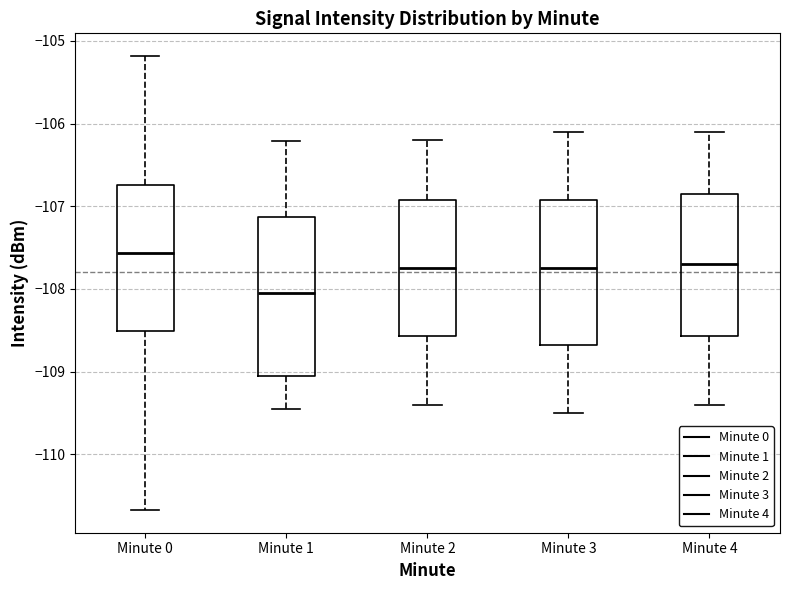

Reading left to right, read every box against the y-axis: the position of its median line, the range the box covers, and the ends of its whiskers. The values are not printed on the chart, so give them approximately, as read against the axis.

Minute 0: median -107.6, box -108.5 to -106.7, whiskers -110.7 to -105.2
Minute 1: median -108.0, box -109.1 to -107.1, whiskers -109.5 to -106.2
Minute 2: median -107.7, box -108.6 to -106.9, whiskers -109.4 to -106.2
Minute 3: median -107.7, box -108.7 to -106.9, whiskers -109.5 to -106.1
Minute 4: median -107.7, box -108.6 to -106.8, whiskers -109.4 to -106.1